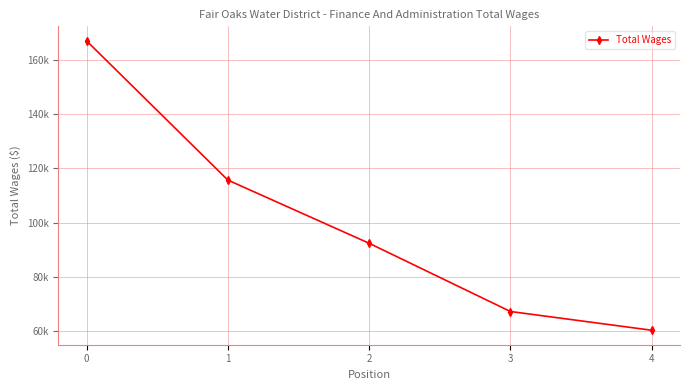

Rank the categories by value from lowest to highest.

4, 3, 2, 1, 0